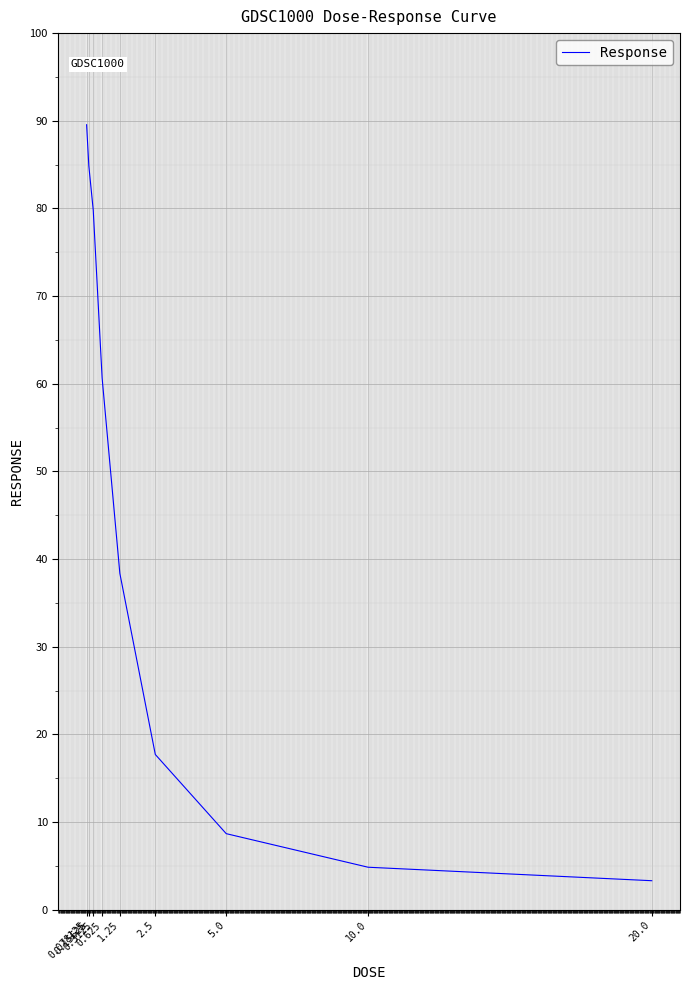

Is it true that the value at 5.0 is 12.9?

False